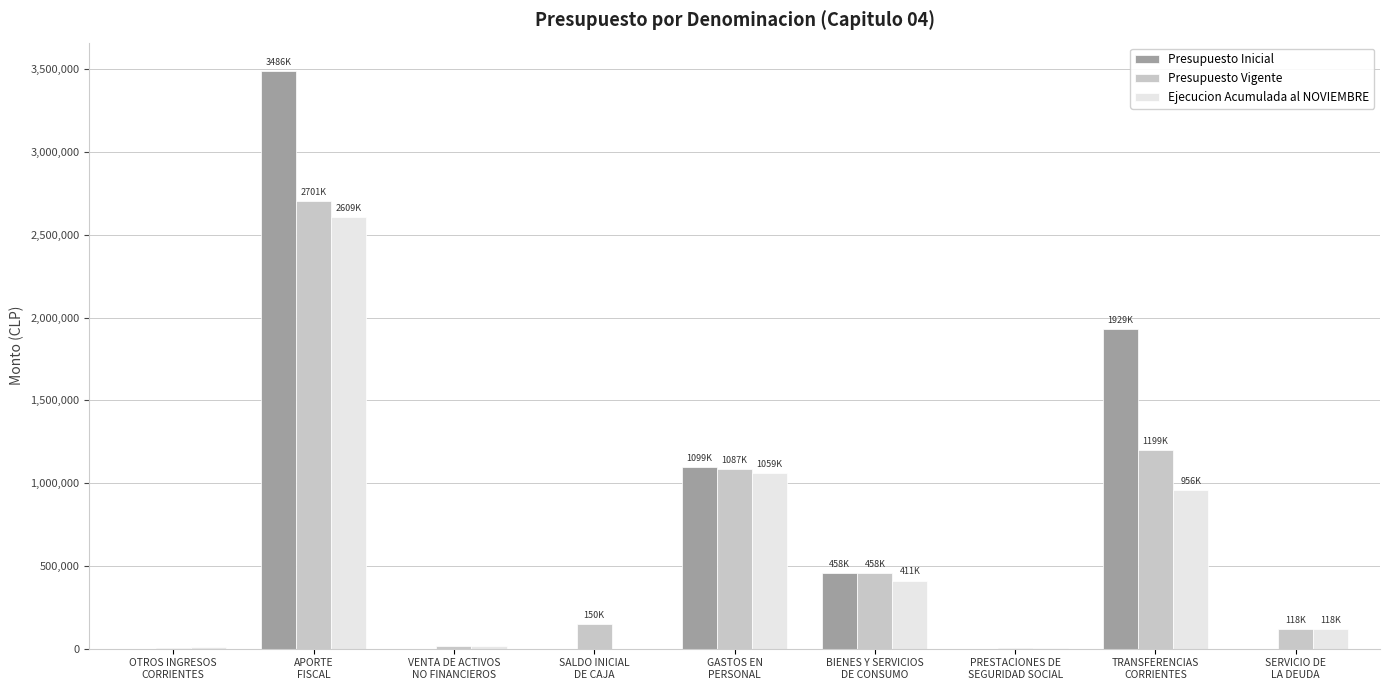

What is the spread (max minus min) of values at SERVICIO DE
LA DEUDA?

118734